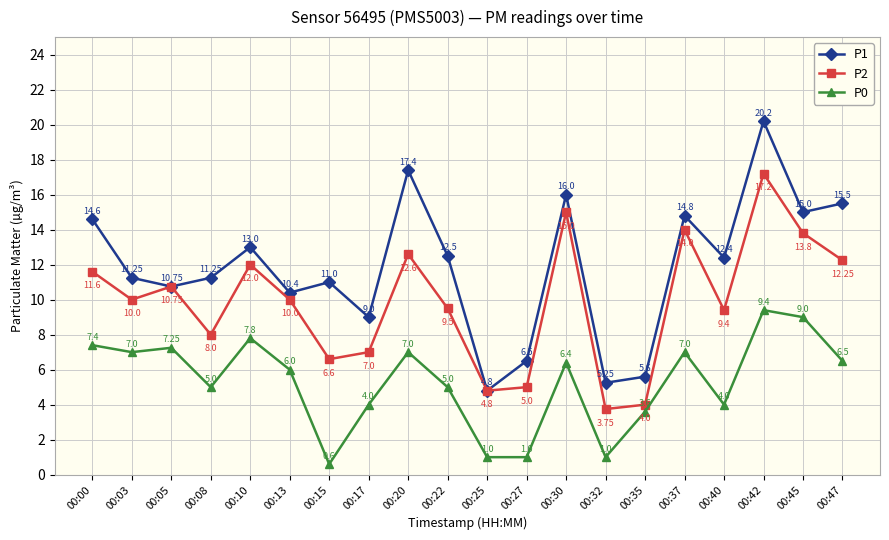

What is the difference between the P2 values at 00:08 and 00:13?

2.0